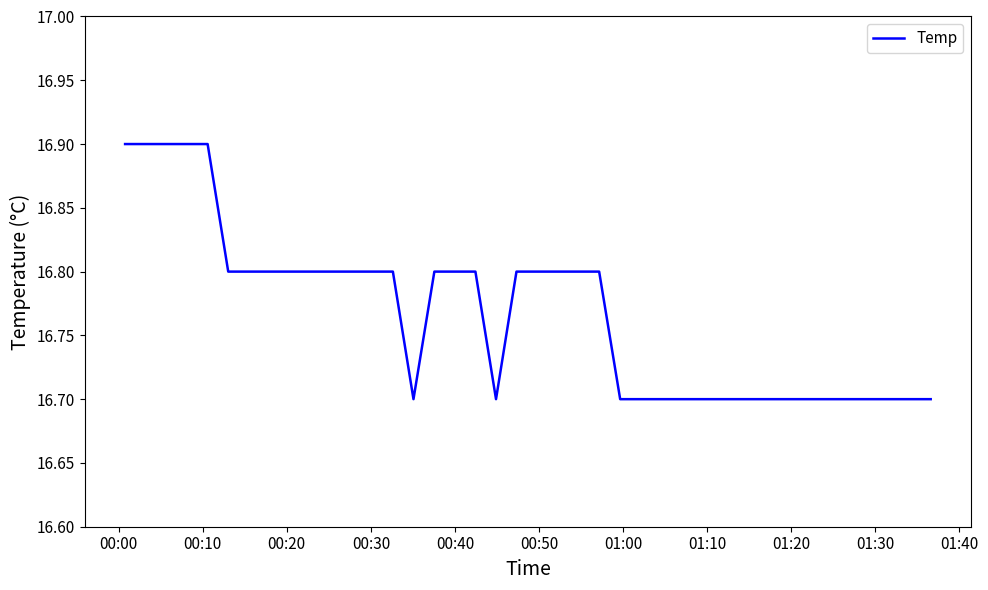

What is the sum of all values?

670.7